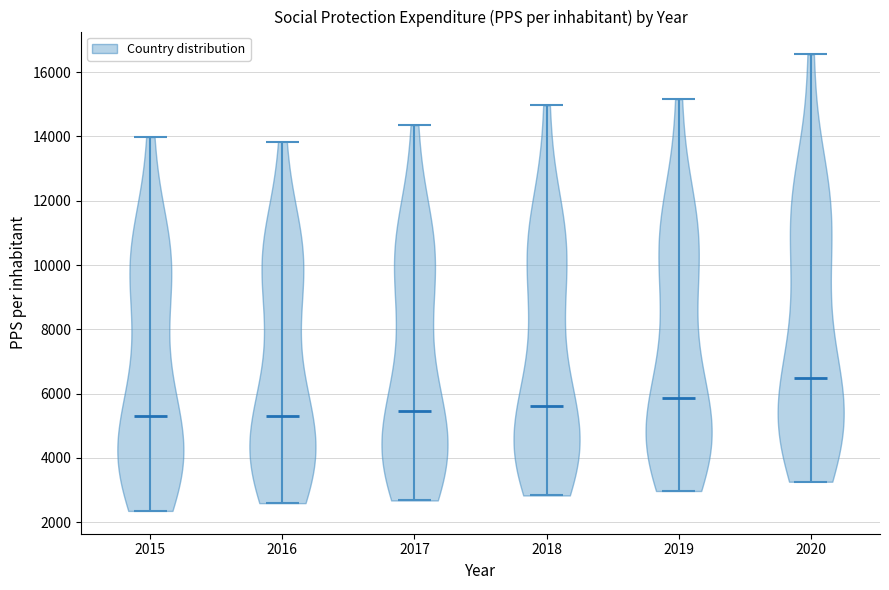

Reading left to right, read every violin against the y-axis: where its median line is, and the lowest and highest points it reaches. The values are not printed on the chart, so give them approximately, as read against the axis.

2015: median line 5200, lowest point 2400, highest point 14000
2016: median line 5400, lowest point 2600, highest point 13800
2017: median line 5400, lowest point 2600, highest point 14400
2018: median line 5600, lowest point 2800, highest point 15000
2019: median line 5800, lowest point 3000, highest point 15200
2020: median line 6400, lowest point 3200, highest point 16600